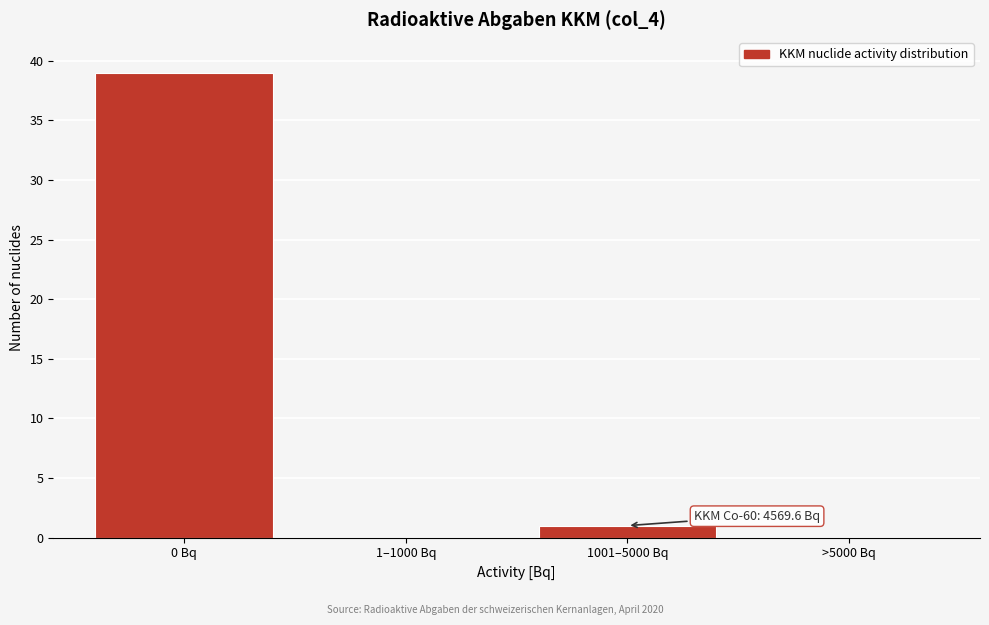

Reading left to right, extract all data points from this chart.

0 Bq=39	1–1000 Bq=0	1001–5000 Bq=1	>5000 Bq=0